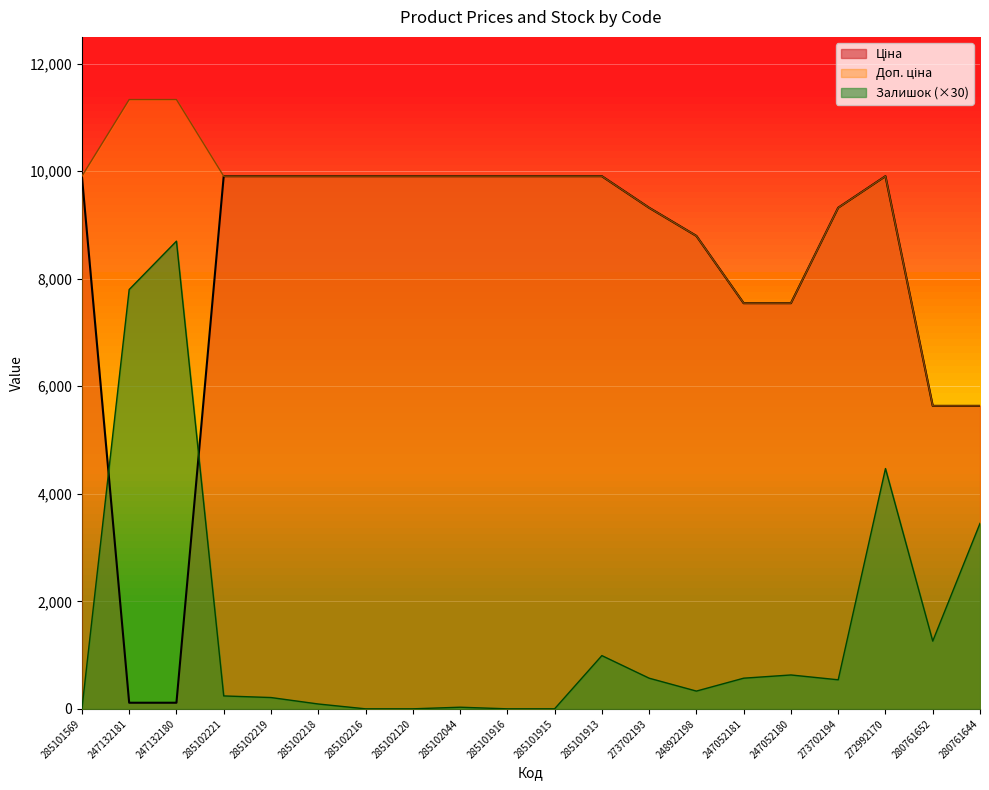

Rank the series by their maximum value, from highest to lowest.

Доп. ціна, Ціна, Залишок